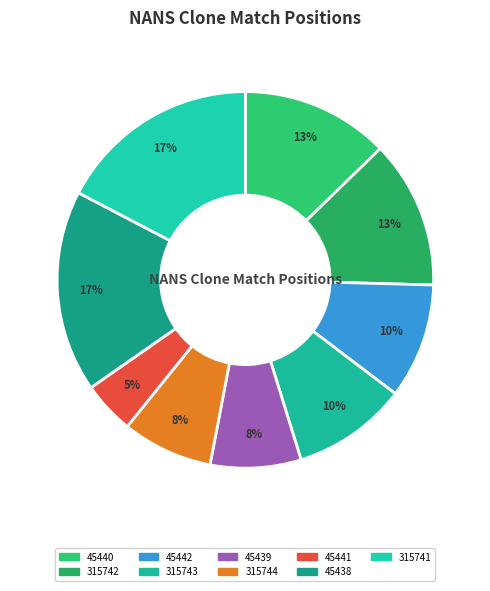

Is there any slice that represents more than half of the pie?

No